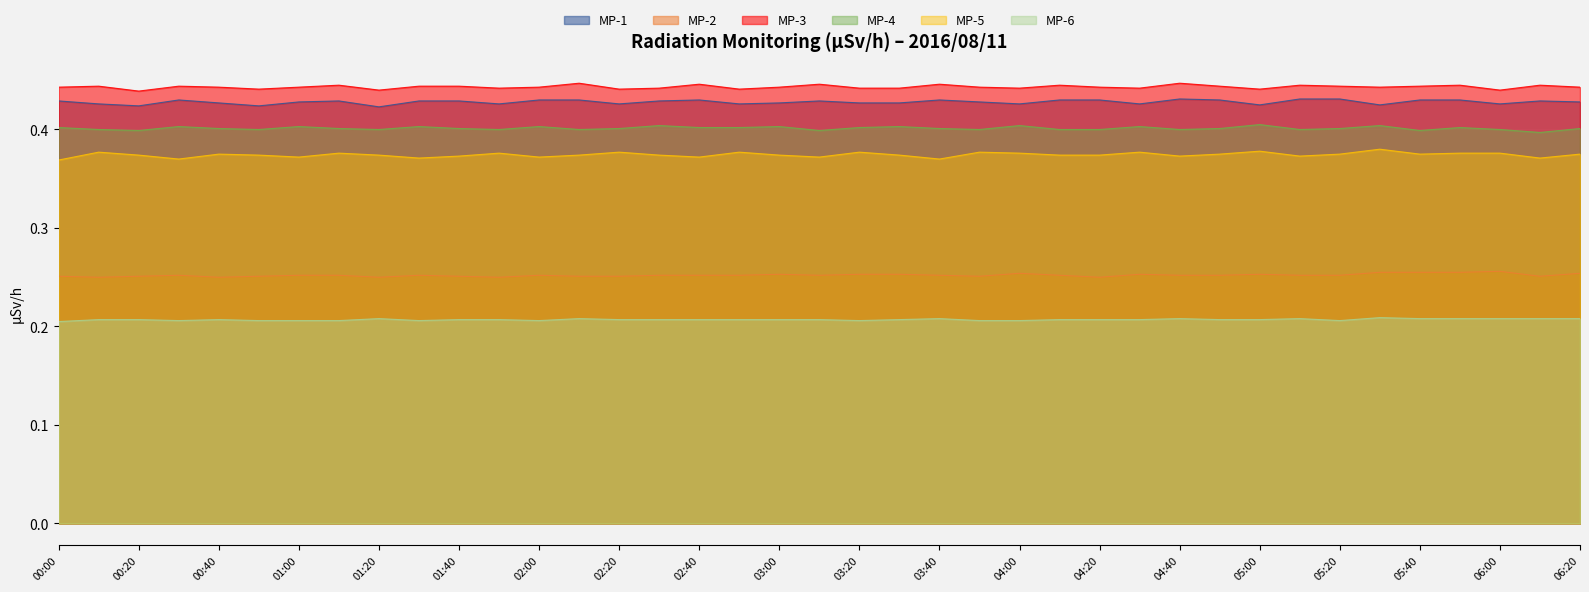

Rank the categories by MP-1 value from highest to lowest.

04:40, 05:10, 05:20, 00:30, 02:00, 02:10, 02:40, 03:40, 04:10, 04:20, 04:50, 05:40, 05:50, 00:00, 01:10, 01:30, 01:40, 02:30, 03:10, 06:10, 01:00, 03:50, 06:20, 00:40, 03:00, 03:20, 03:30, 00:10, 01:50, 02:20, 02:50, 04:00, 04:30, 06:00, 05:00, 05:30, 00:20, 00:50, 01:20